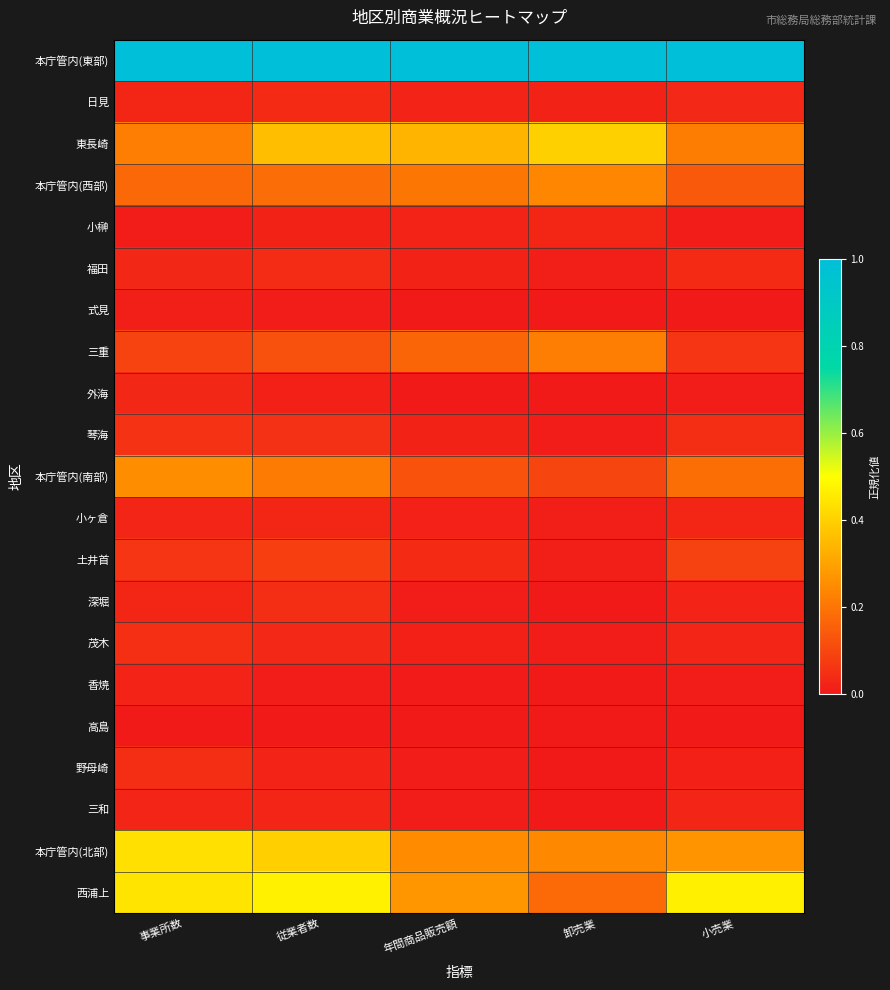

Between 小売業 and 年間商品販売額, which is larger?

小売業